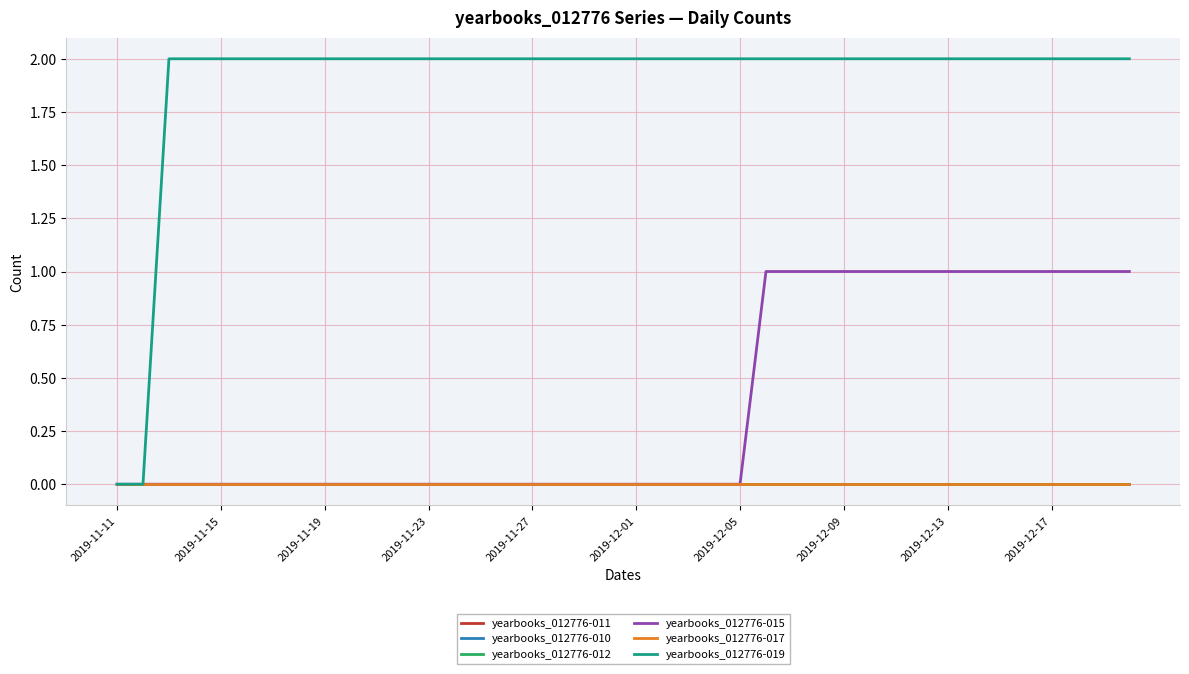

True or false: yearbooks_012776-019 and yearbooks_012776-015 cross at least once.

False